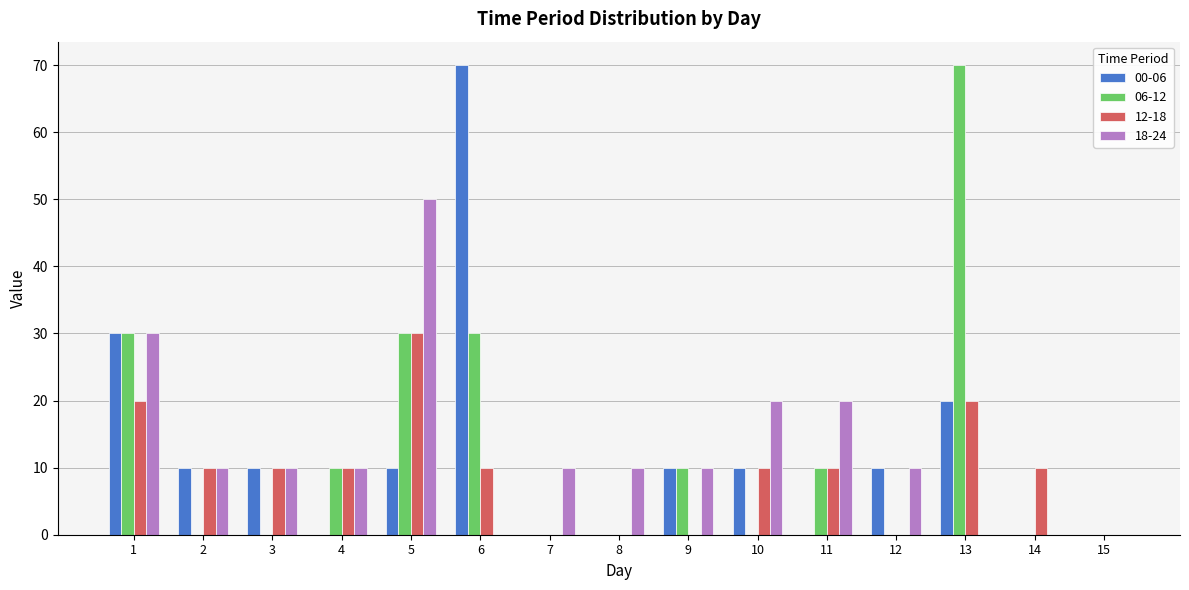

Between 8 and 13, which series saw the biggest shift?

06-12